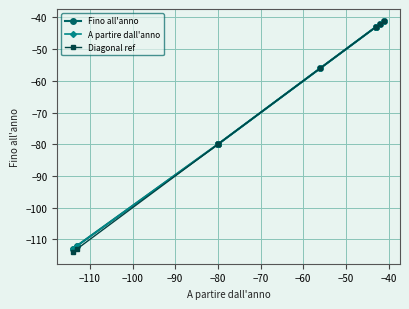

What is the difference between the second highest and second lowest values in the Fino all'anno series?

70